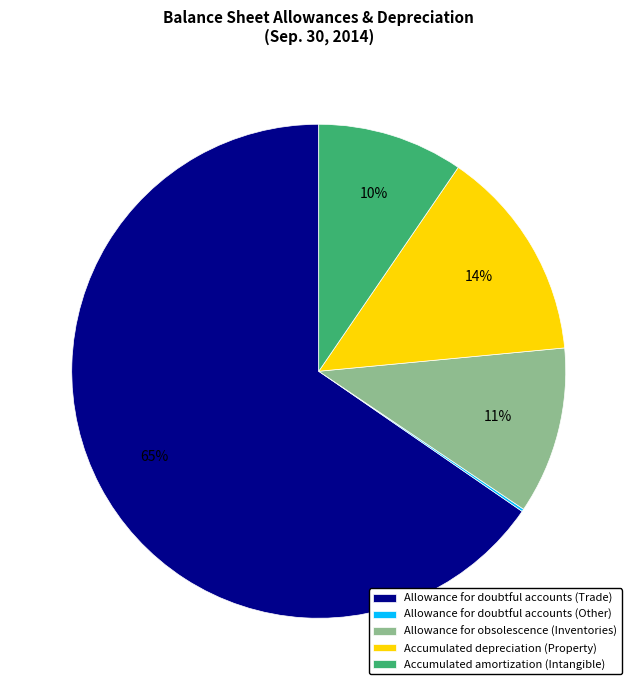

To the nearest percent, what is the difference between the largest and smallest slice percentages?

65%